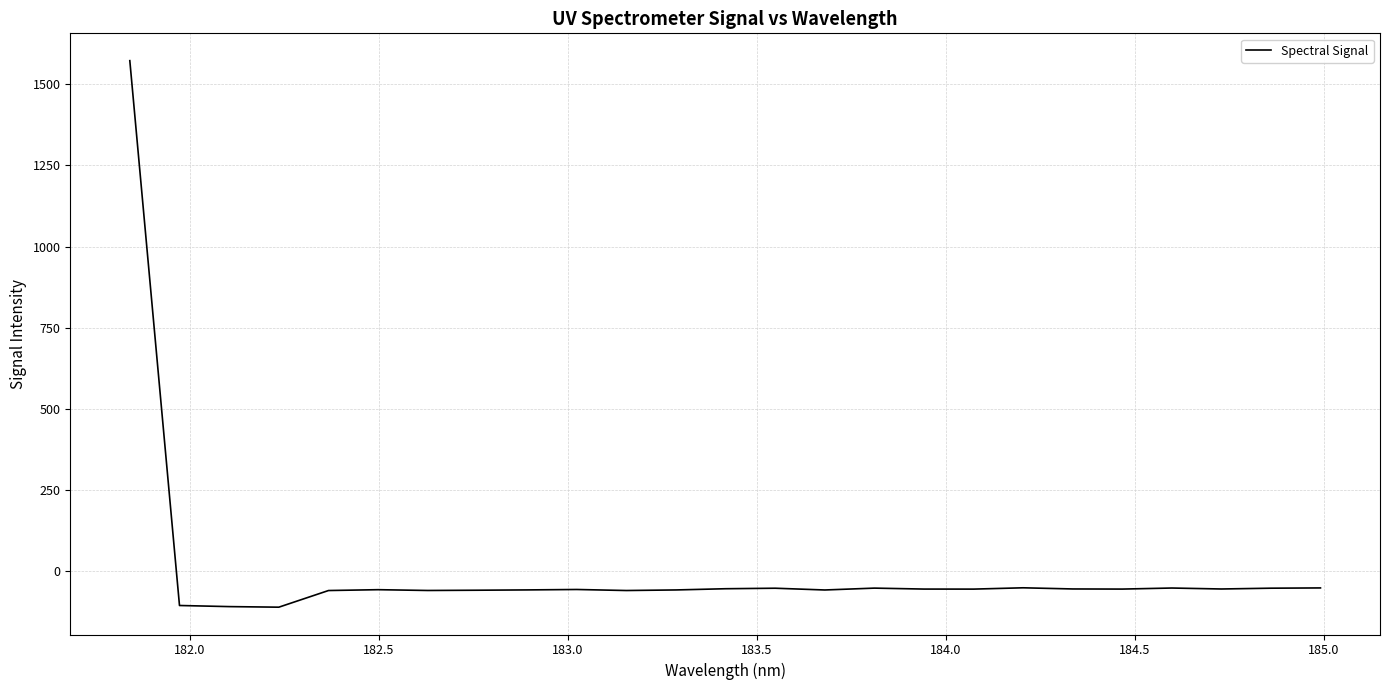

What is the minimum value shown in the chart?

-109.8